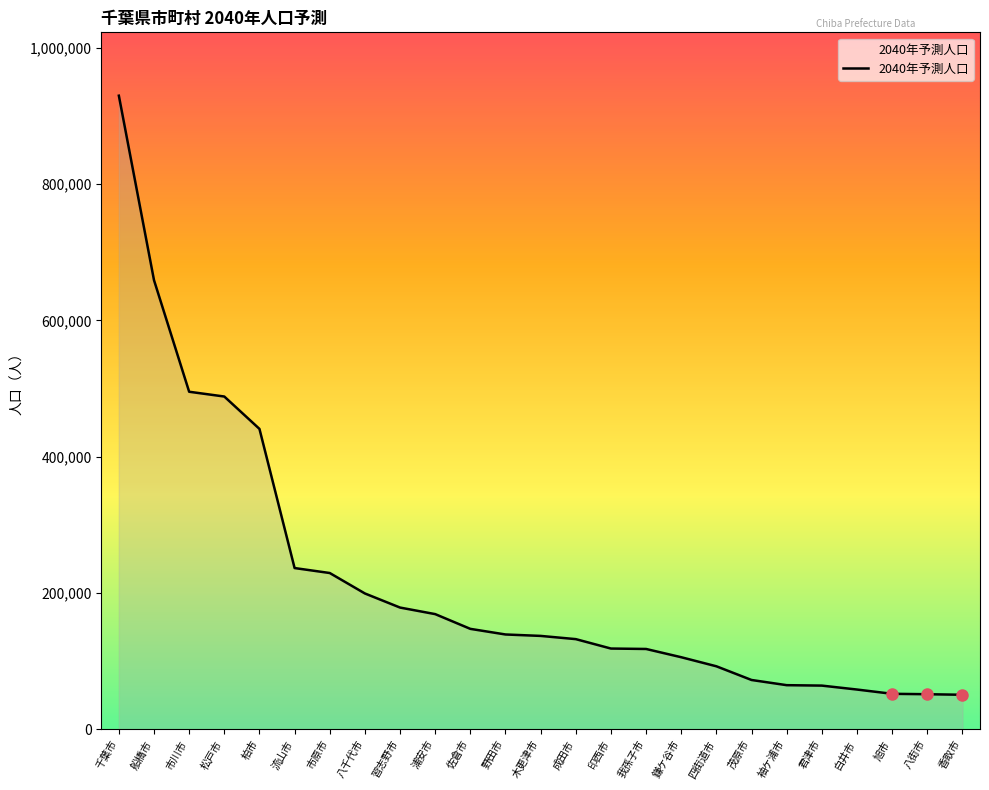

Does the chart have visible grid lines?

No